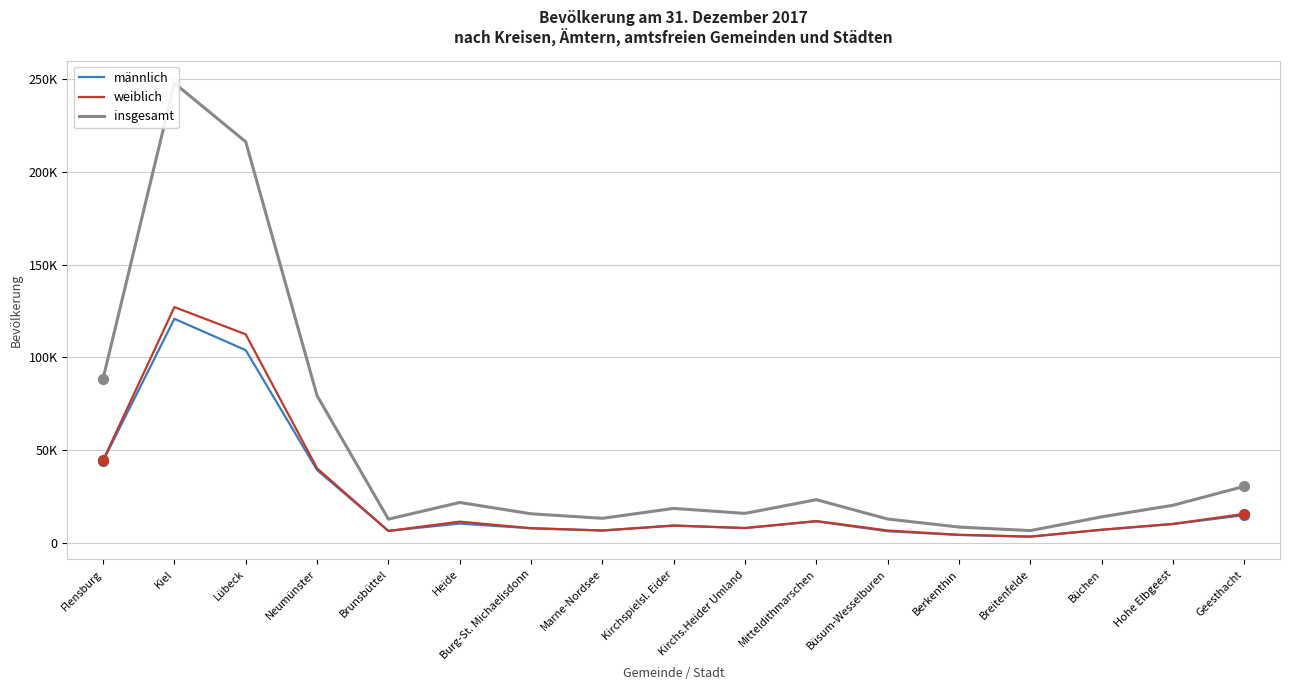

At which category is the sum across all series the highest?

Kiel